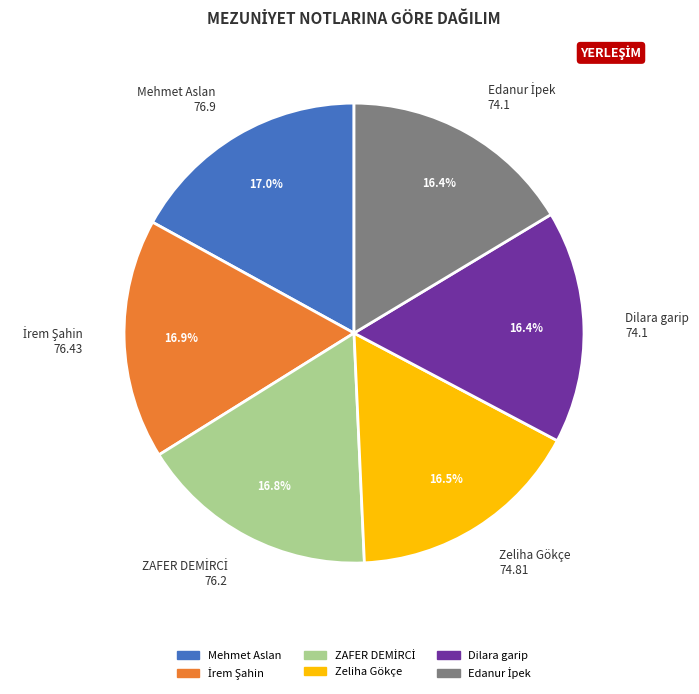

Count the number of slices in the pie.

6